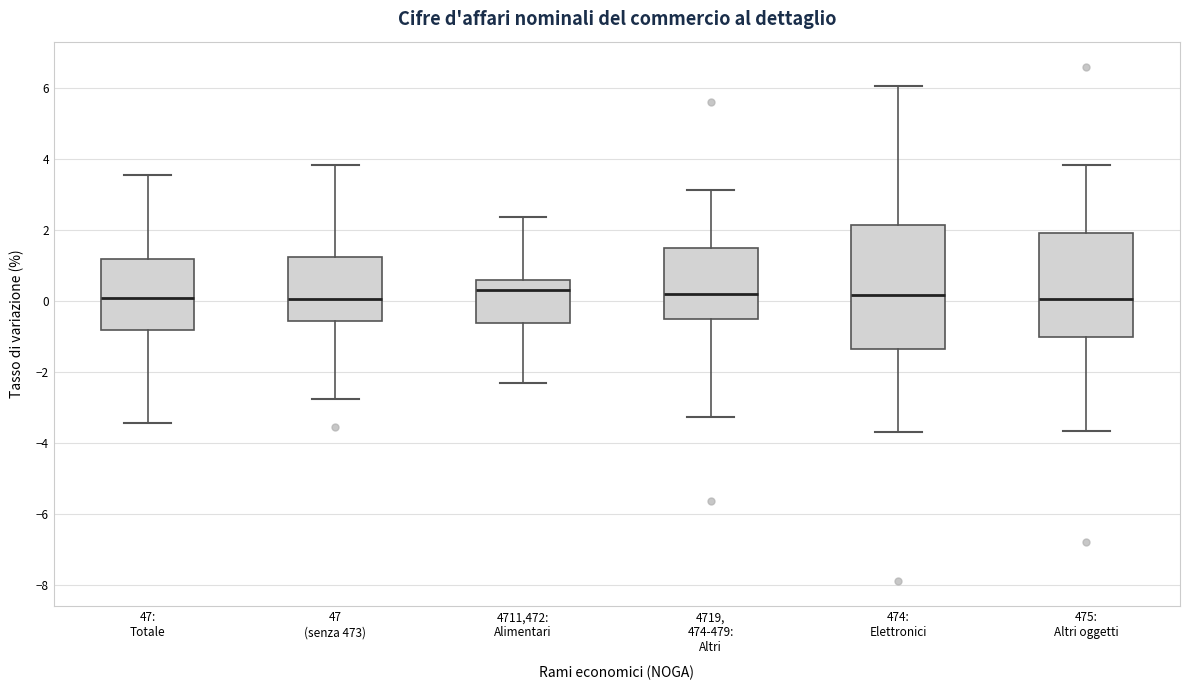

Reading left to right, read every box against the y-axis: the position of its median line, the range the box covers, and the ends of its whiskers. The values are not printed on the chart, so give them approximately, as read against the axis.

47: Totale: median 0.0, box -0.8 to 1.2, whiskers -3.4 to 3.6
47 (senza 473): median 0.0, box -0.6 to 1.2, whiskers -2.8 to 3.8
4711,472: Alimentari: median 0.2, box -0.6 to 0.6, whiskers -2.4 to 2.4
4719, 474-479: Altri: median 0.2, box -0.6 to 1.4, whiskers -3.2 to 3.2
474: Elettronici: median 0.2, box -1.4 to 2.2, whiskers -3.6 to 6.0
475: Altri oggetti: median 0.0, box -1.0 to 2.0, whiskers -3.6 to 3.8